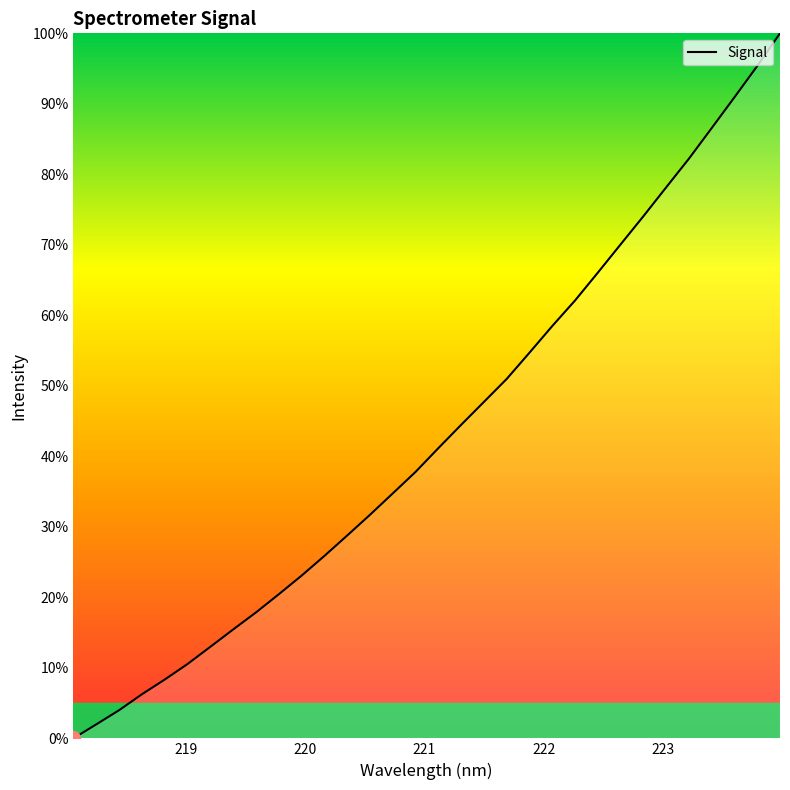

What is the maximum value shown in the chart?

100.0